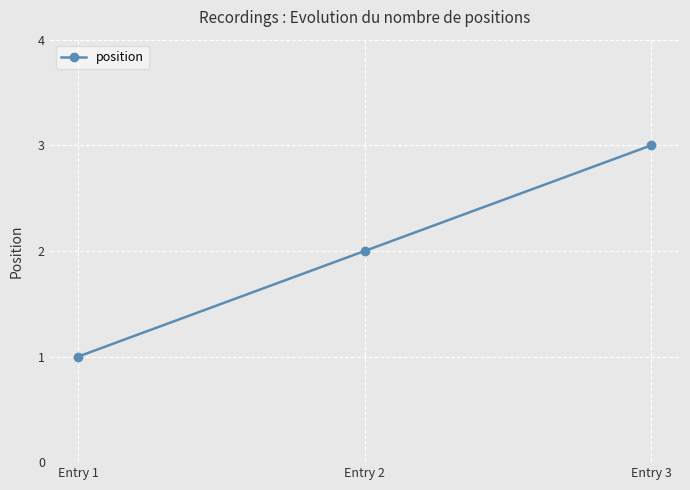

Reading left to right, extract all data points from this chart.

Entry 1=1	Entry 2=2	Entry 3=3